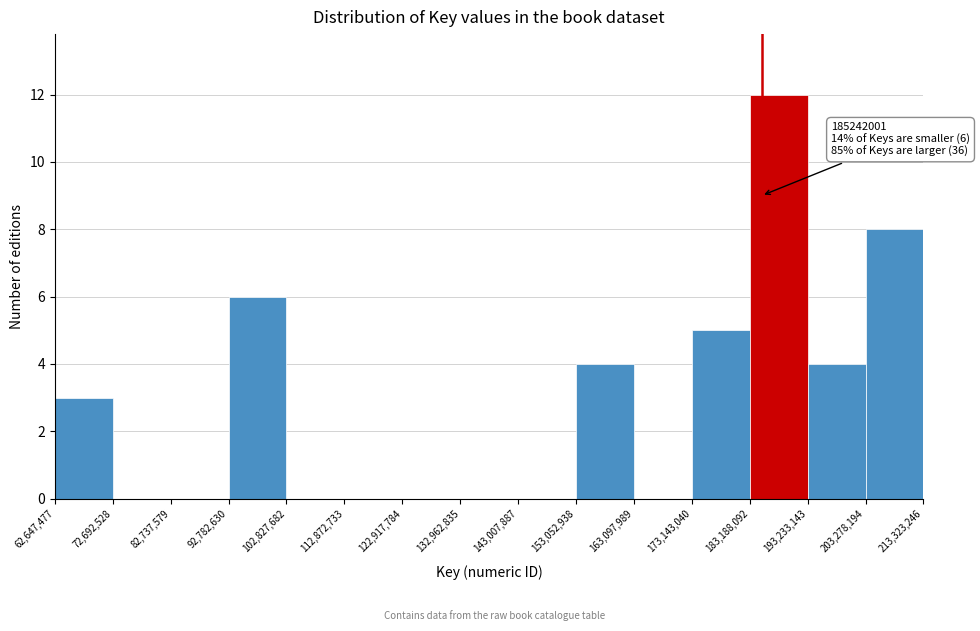

Which range on the x-axis has the tallest bar?

183,188,092 to 193,233,143